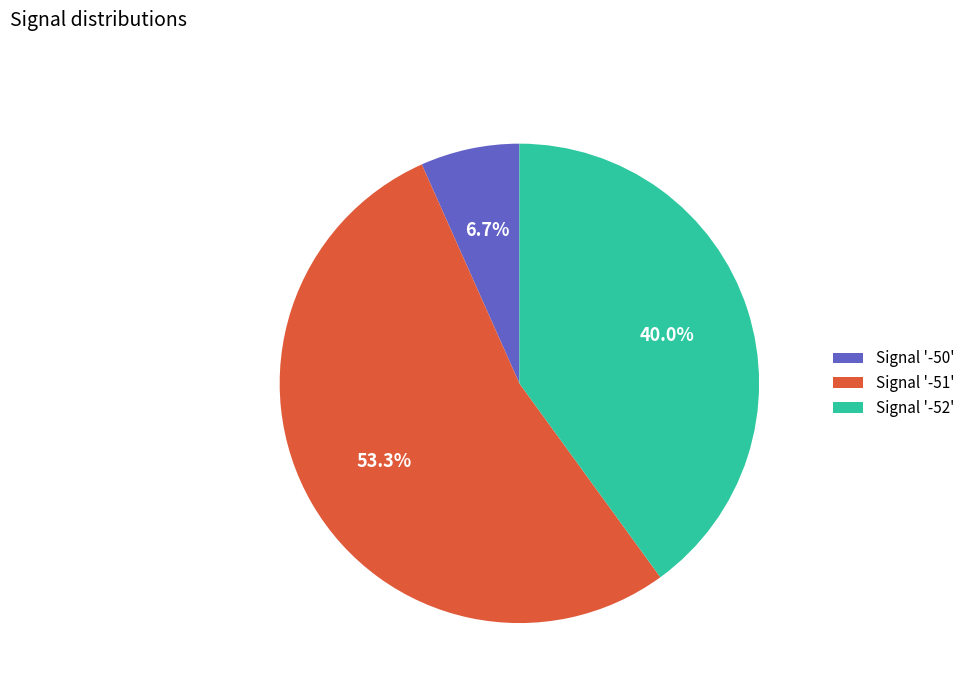

Does Signal '-51' represent more than half of the total?

Yes